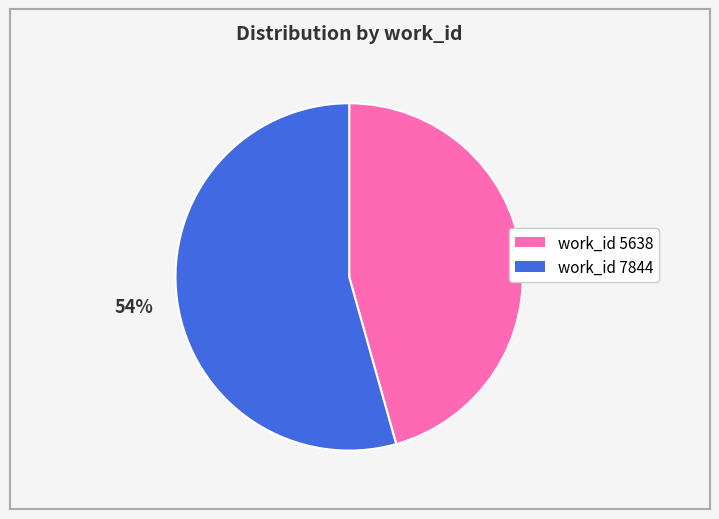

What percentage is the work_id 7844 slice, to the nearest percent?

54%